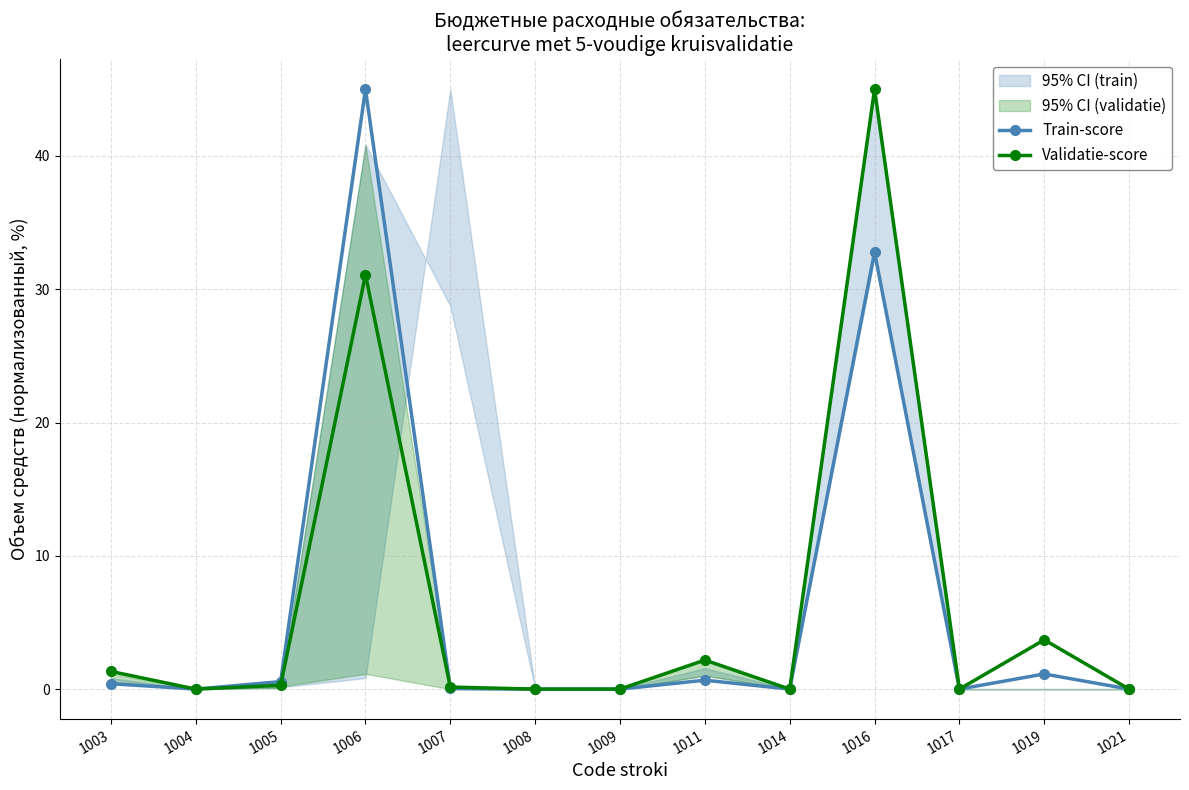

What is the sum of the Train-score values at 1003 and 1017?

0.4